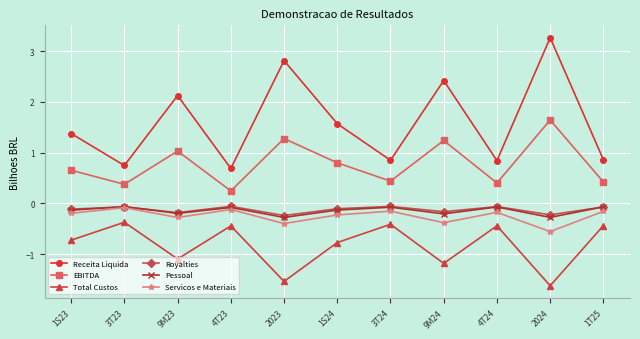

What is the sum of the Royalties values at 1T25 and 2024?

-0.3